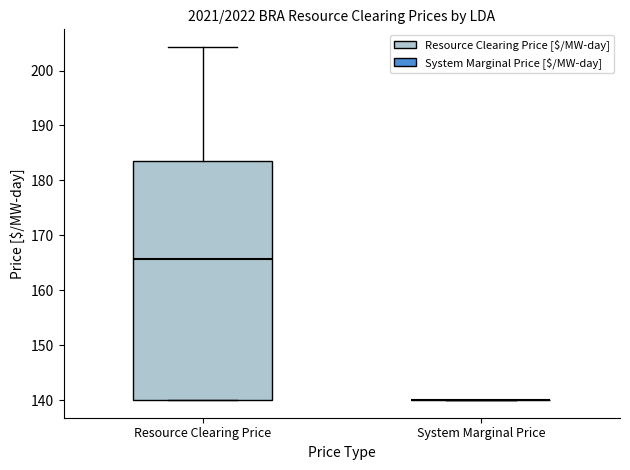

Reading left to right, transcribe this box plot: for each box, give where its median line is, the range the box spans, and where its two whiskers end, as read against the y-axis. The values are not printed on the chart, so give them approximately, as read against the axis.

Resource Clearing Price: median 166, box 140 to 183, whiskers 140 to 204
System Marginal Price: box collapsed to a line at 140, whiskers 140 to 140